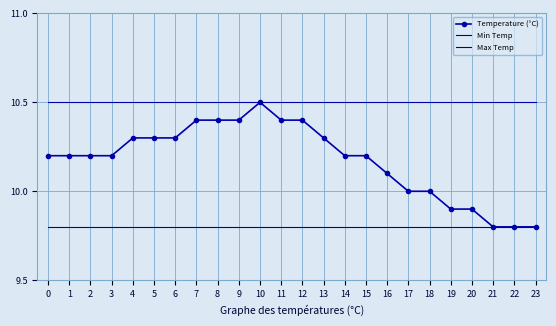

At how many categories does at least one series exceed 10?

24